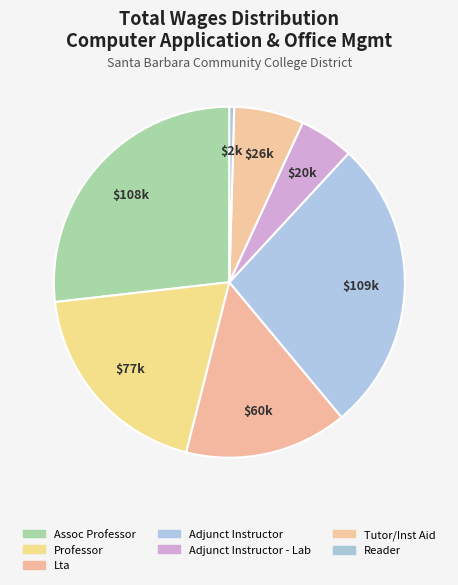

How many slices are in this pie chart?

7